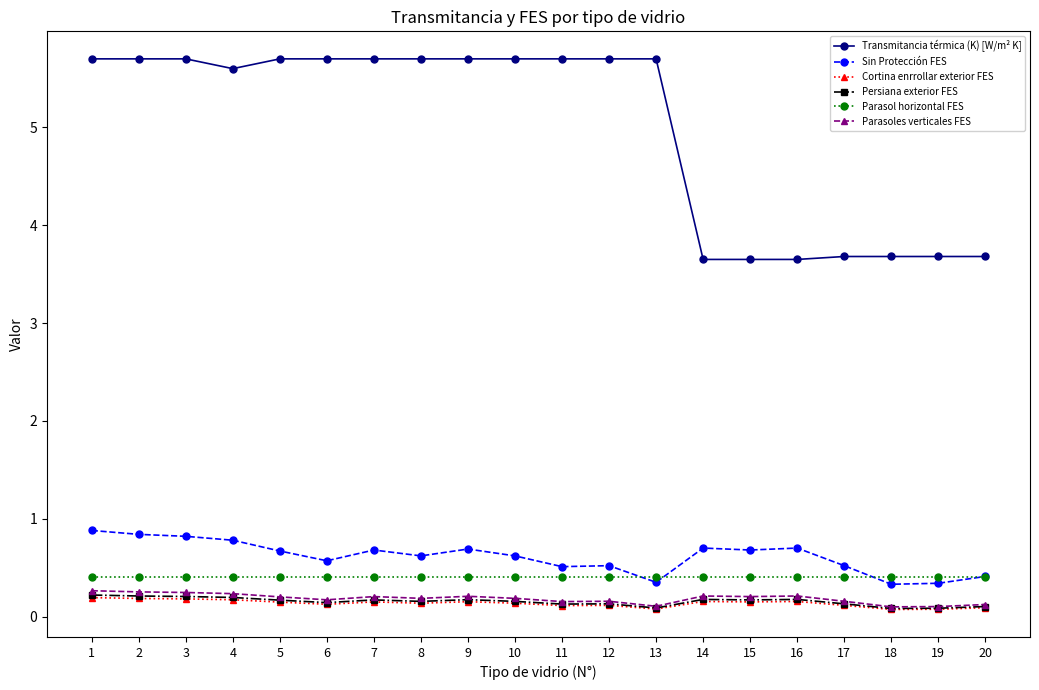

True or false: Parasol horizontal FES and Sin Protección FES cross at least once.

True